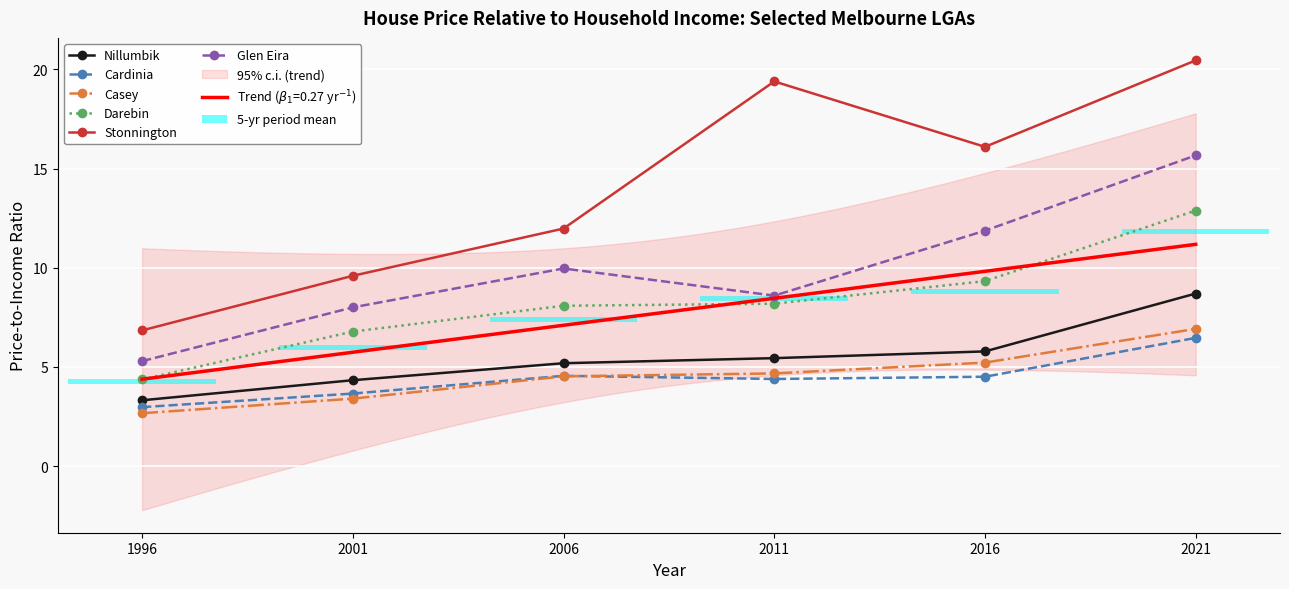

Between 2011 and 2006, which is larger?

2011